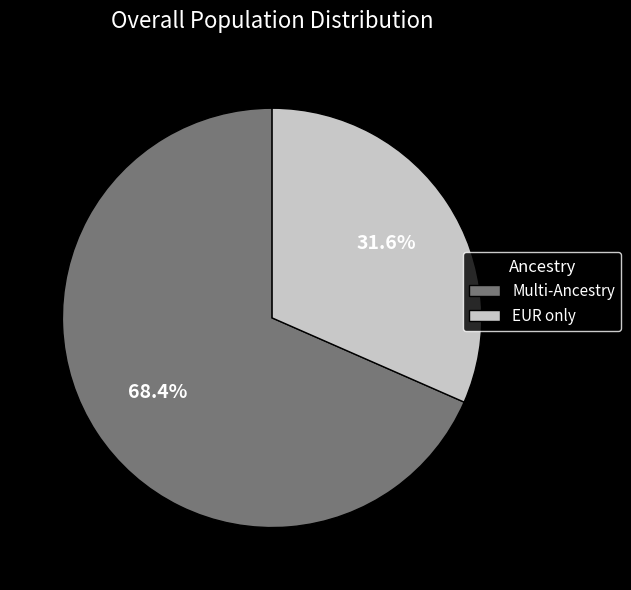

Is there a majority slice in this chart?

Yes